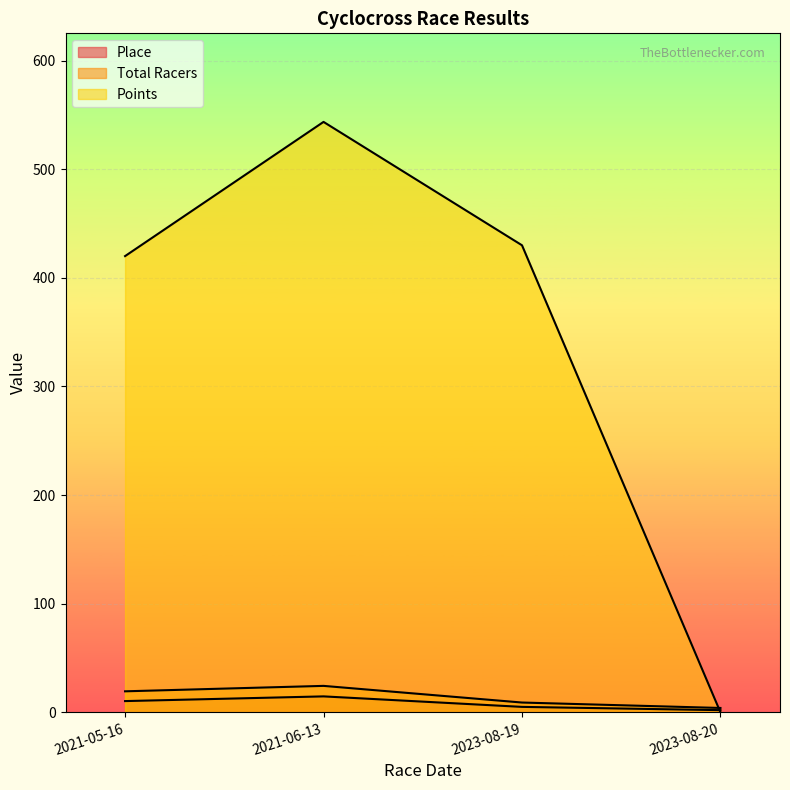

How many lines are shown in the chart?

3